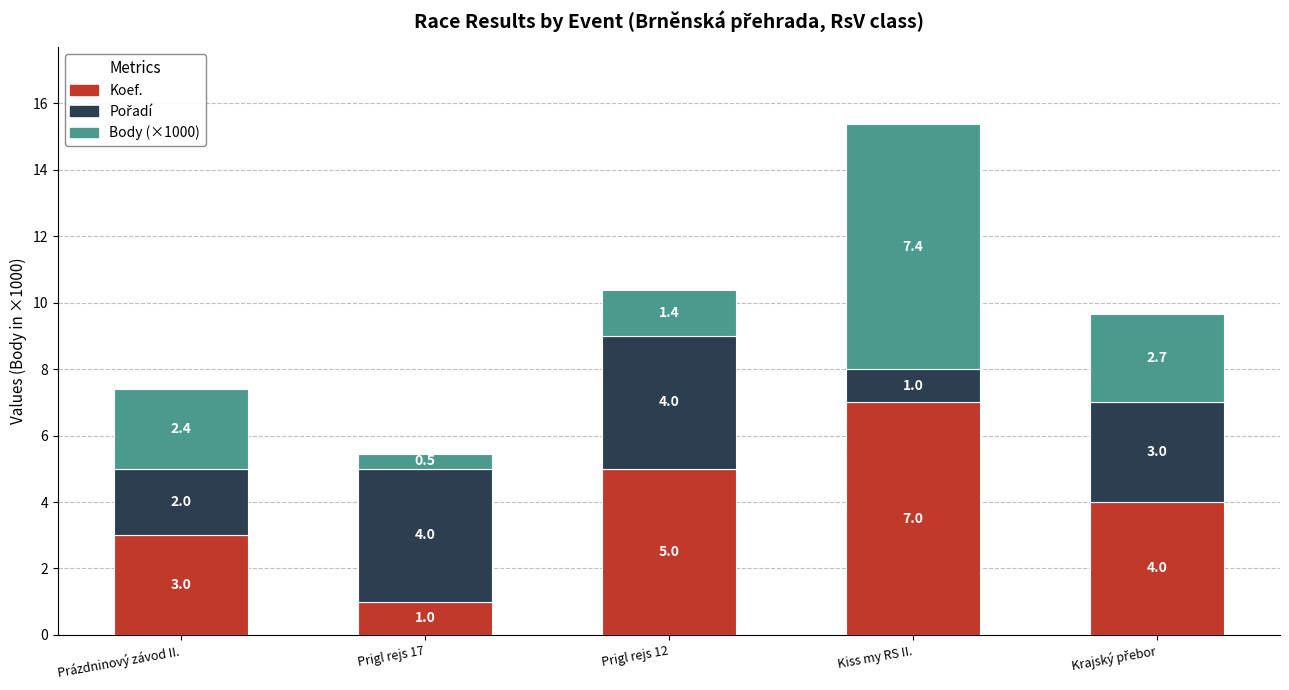

Does the chart contain stacked bars?

Yes